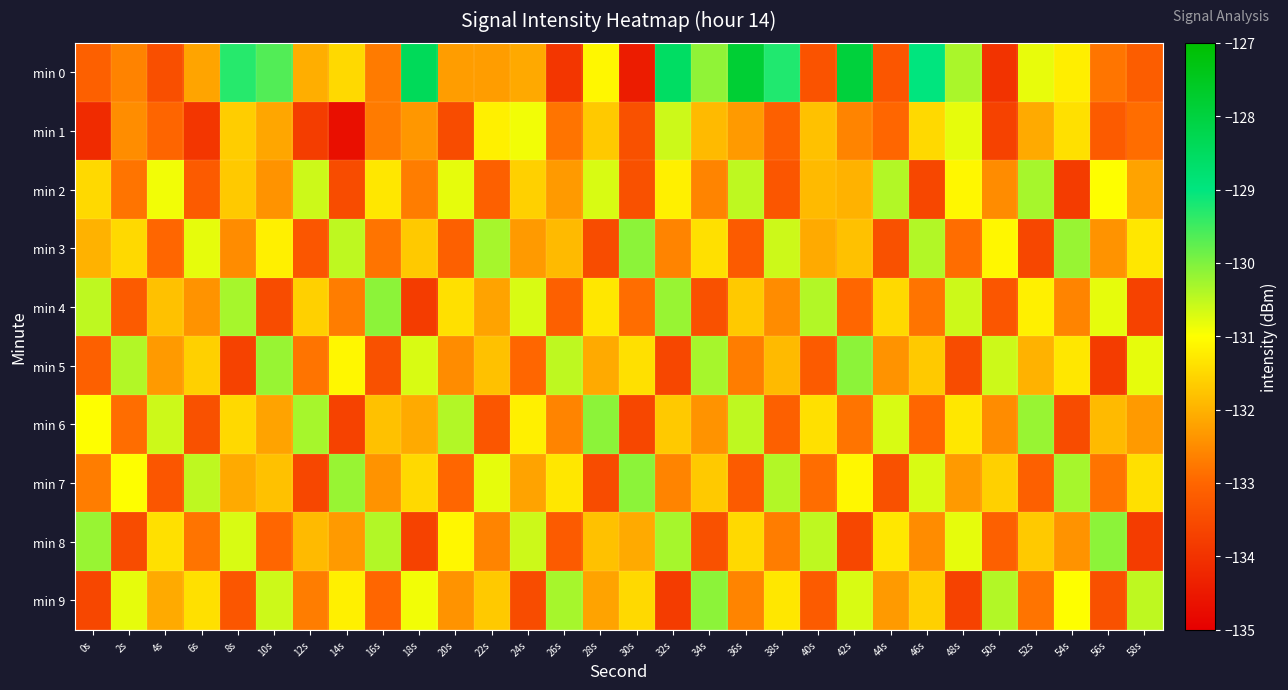

At how many categories does at least one series exceed -134?

30